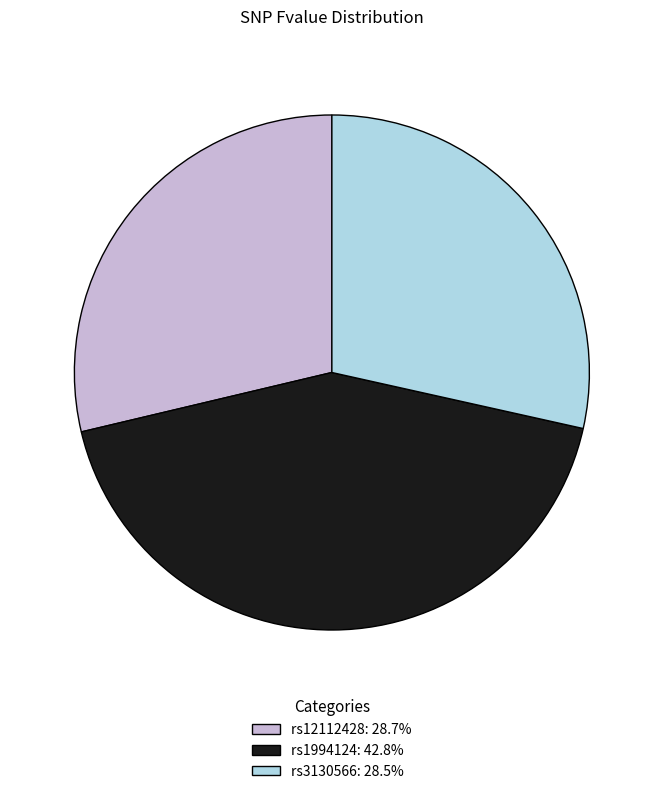

Do rs3130566: 28.5% and rs12112428: 28.7% together represent more than half of the pie?

Yes